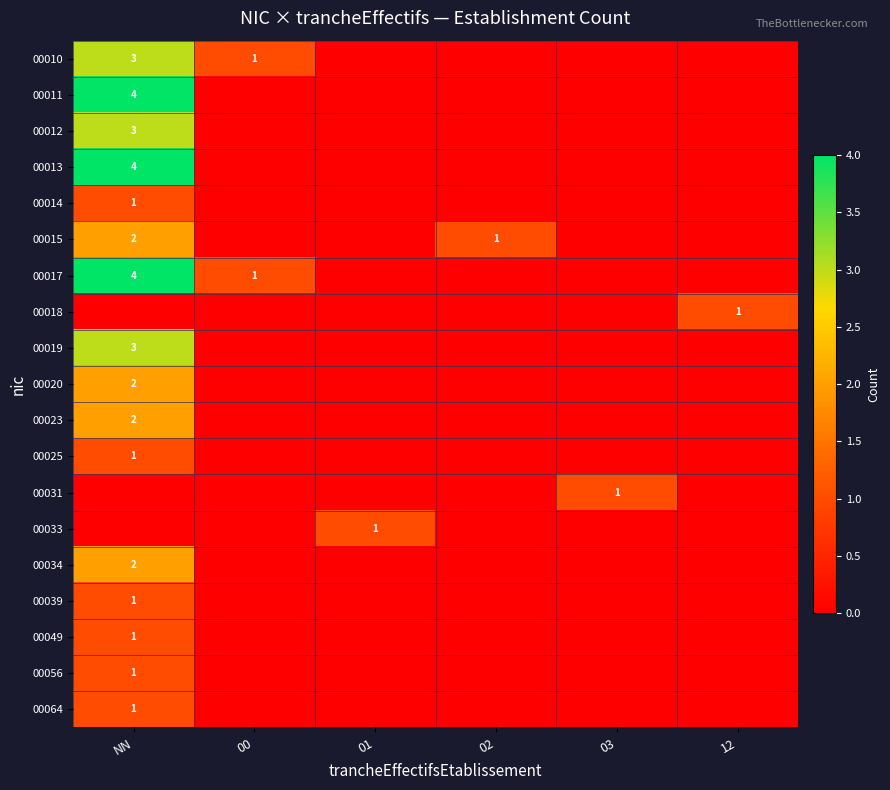

How many values in 00012 are above zero?

1